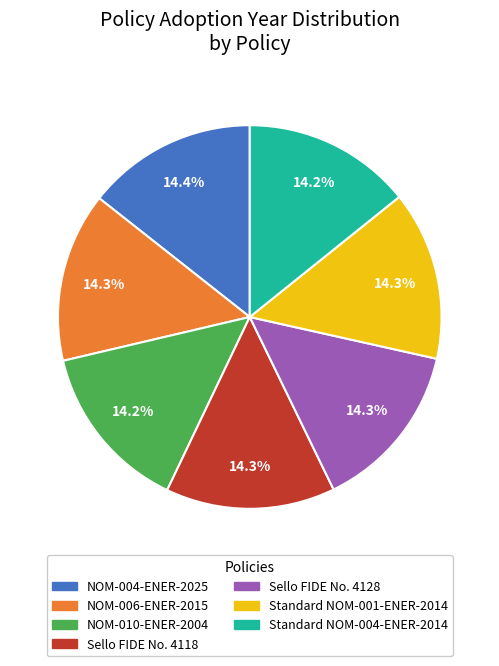

Does any single category account for the majority?

No